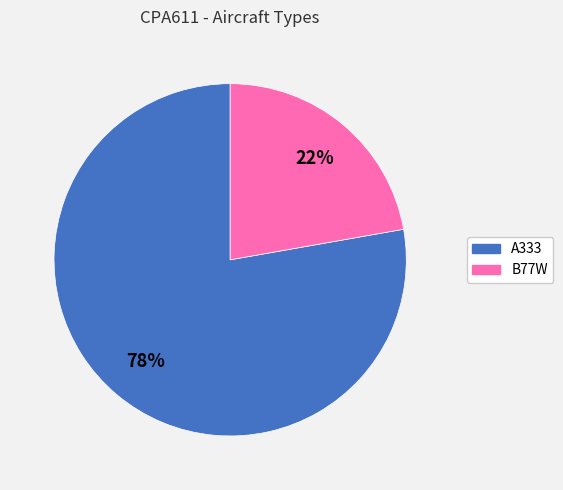

True or false: B77W accounts for 28% of the total.

False